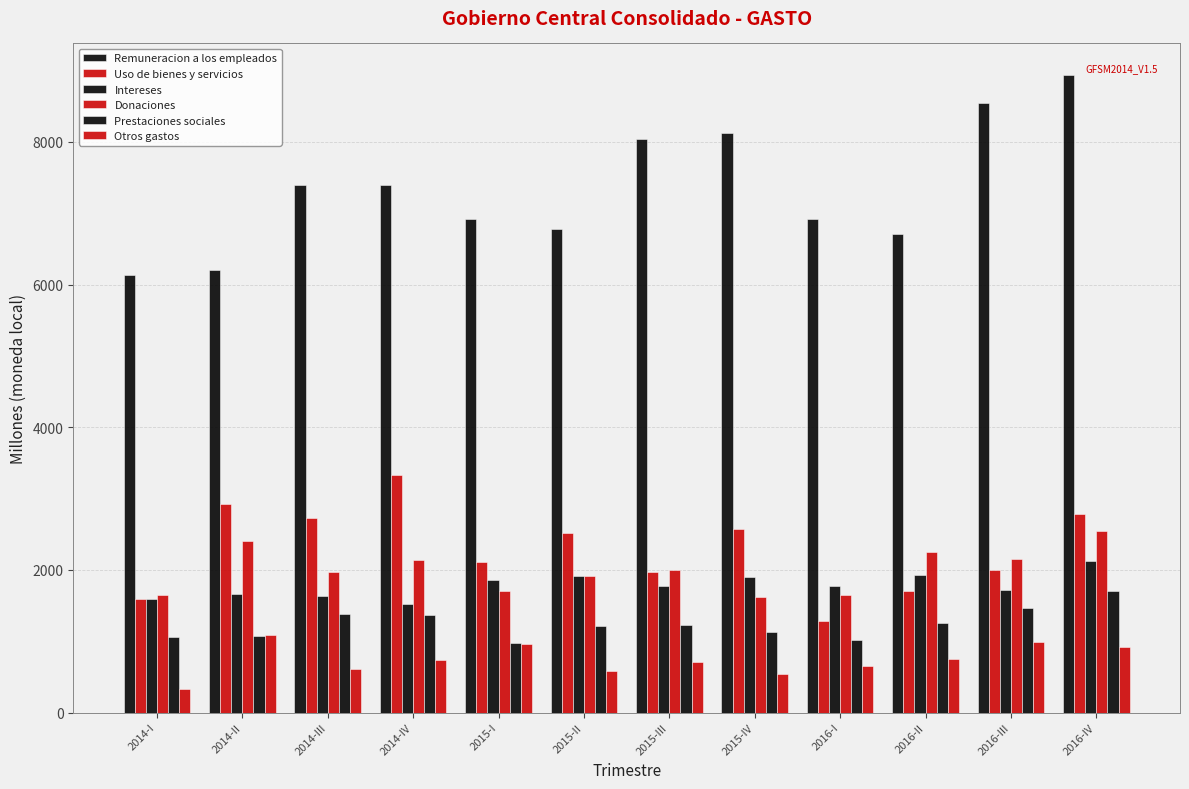

The Prestaciones sociales series shows 1741.9 at 2015-I. True or false?

False